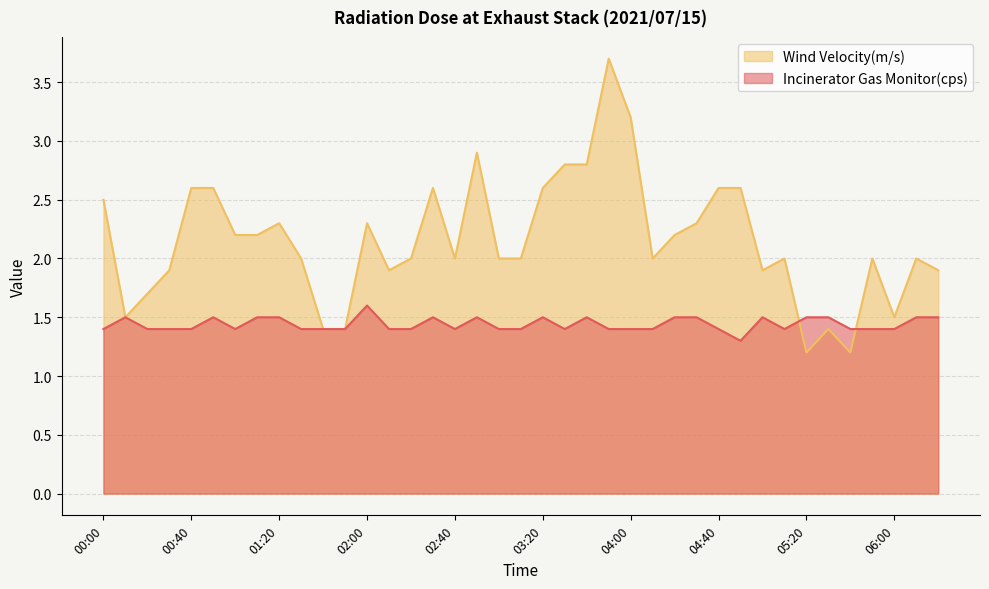

What is the label of the 31st point from the right?

01:20